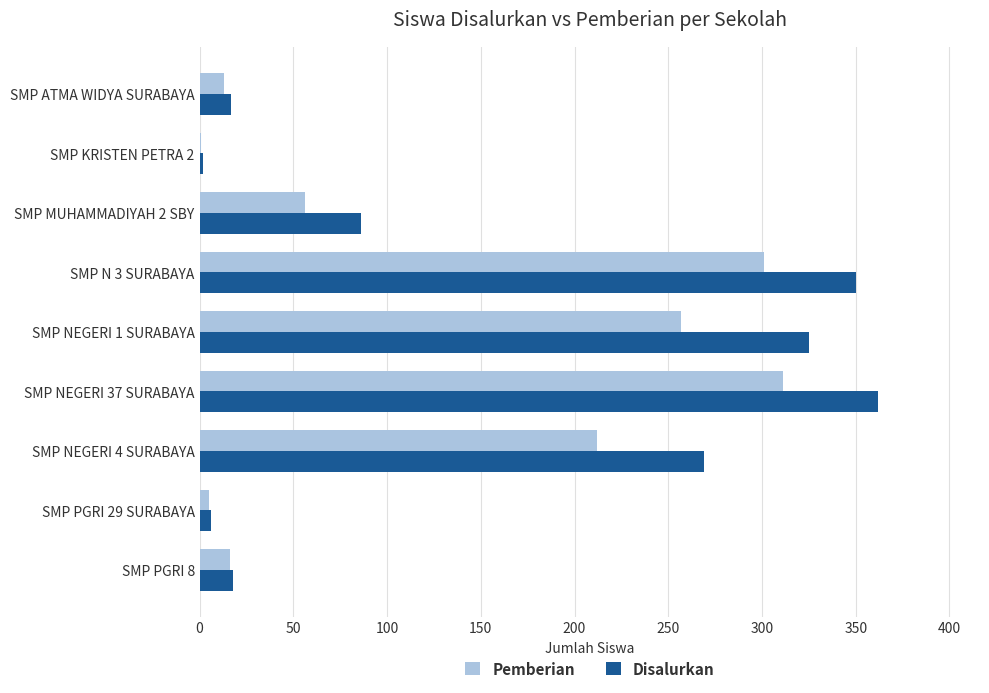

At which label is Disalurkan closest to 182?

SMP NEGERI 4 SURABAYA